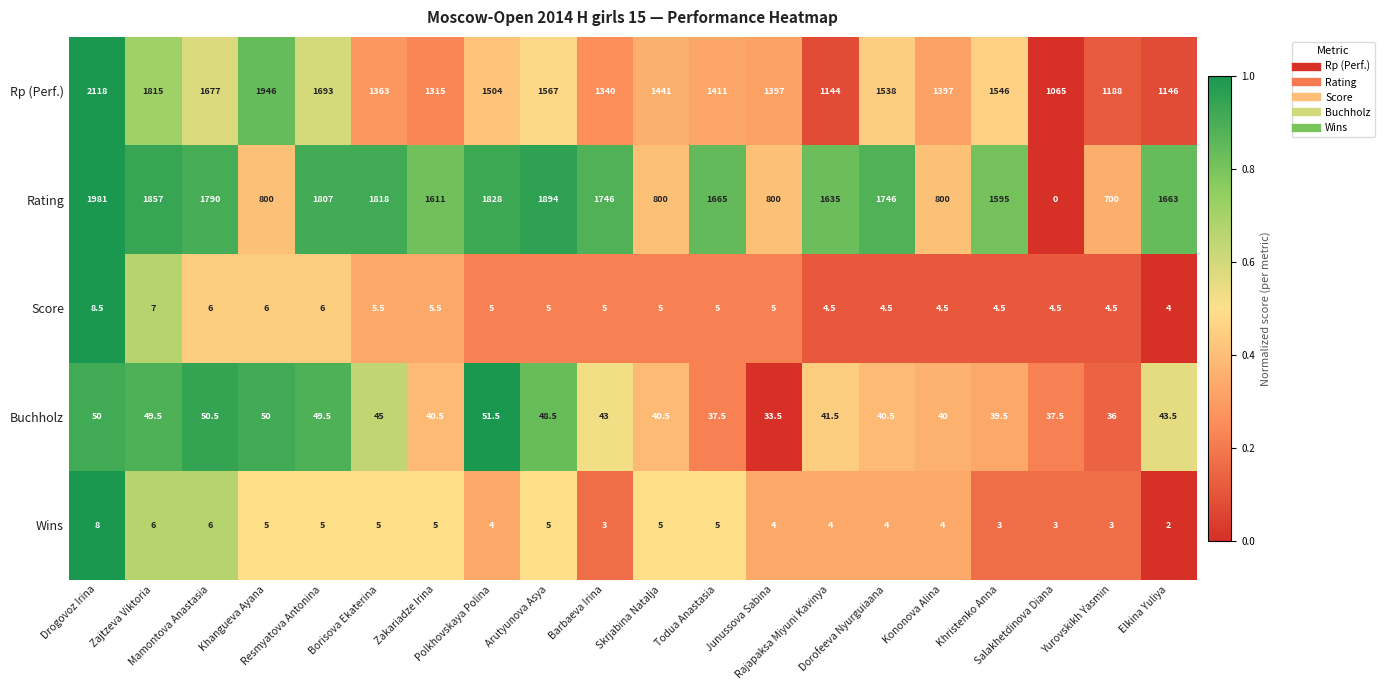

What is the greatest value displayed?

2118.0